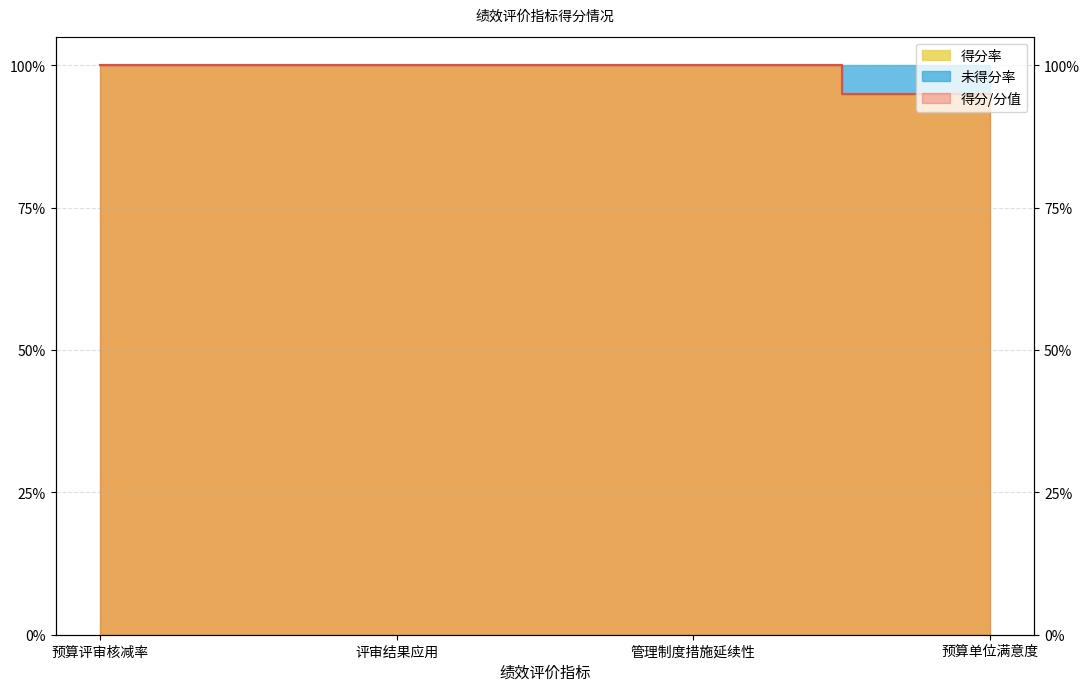

True or false: 得分 and 得分率 cross at least once.

False